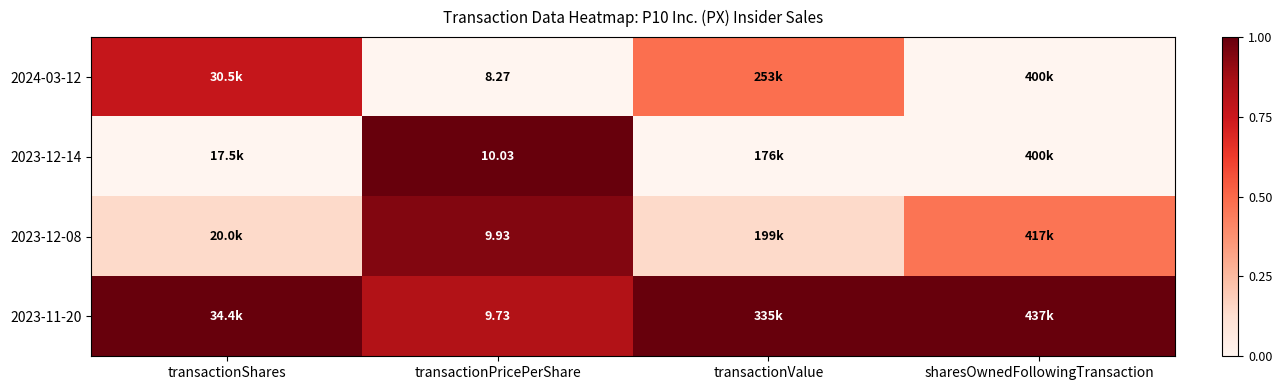

Is it true that 2024-03-12 equals 0.8 at transactionShares?

True